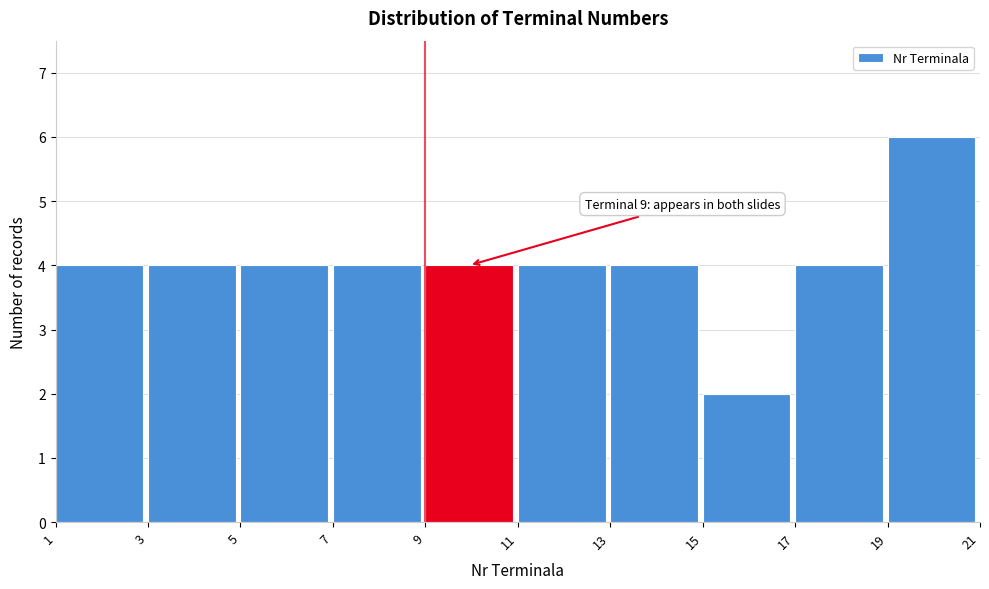

Over which range of the x-axis is the bar tallest?

19 to 21